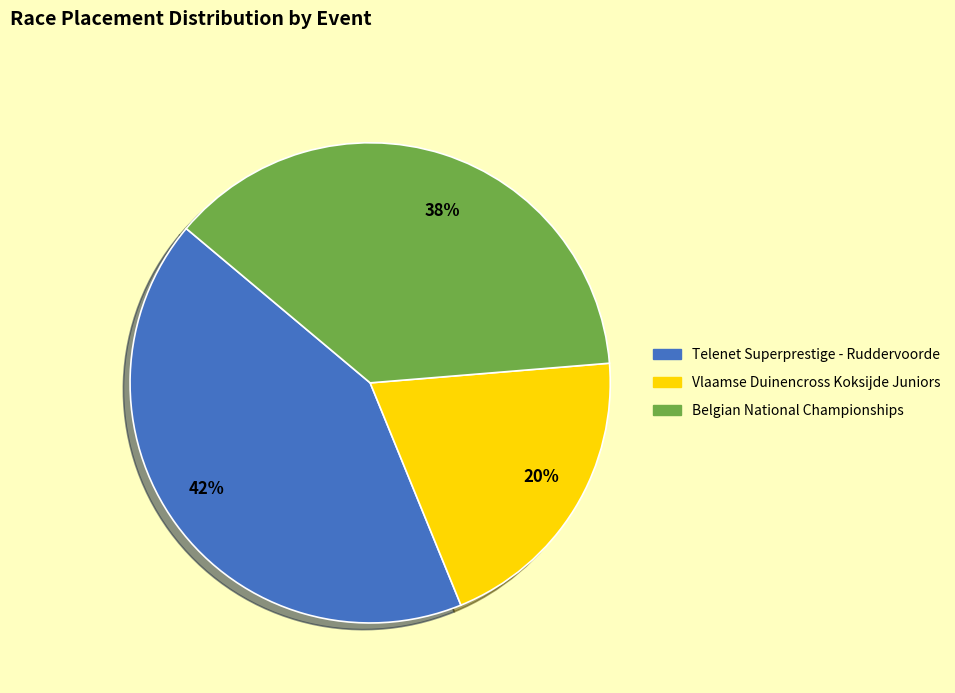

Is there a majority slice in this chart?

No